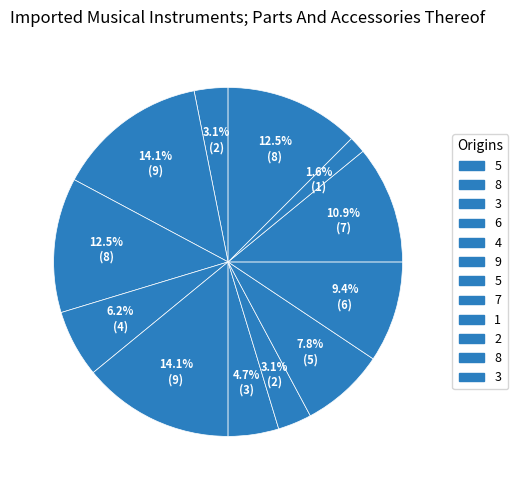

How many slices are in this pie chart?

12